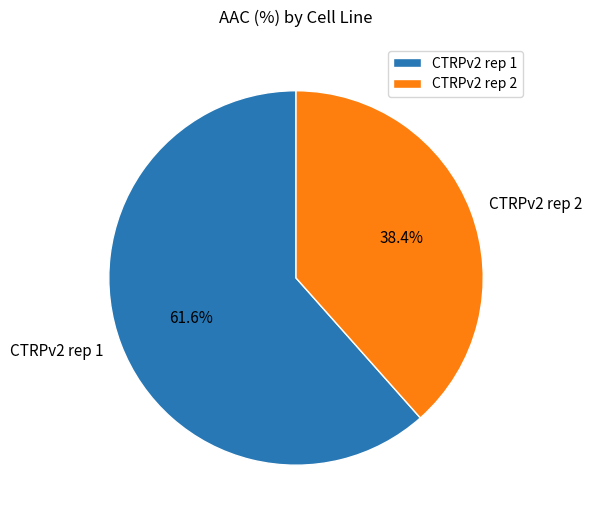

How many segments does this pie chart have?

2